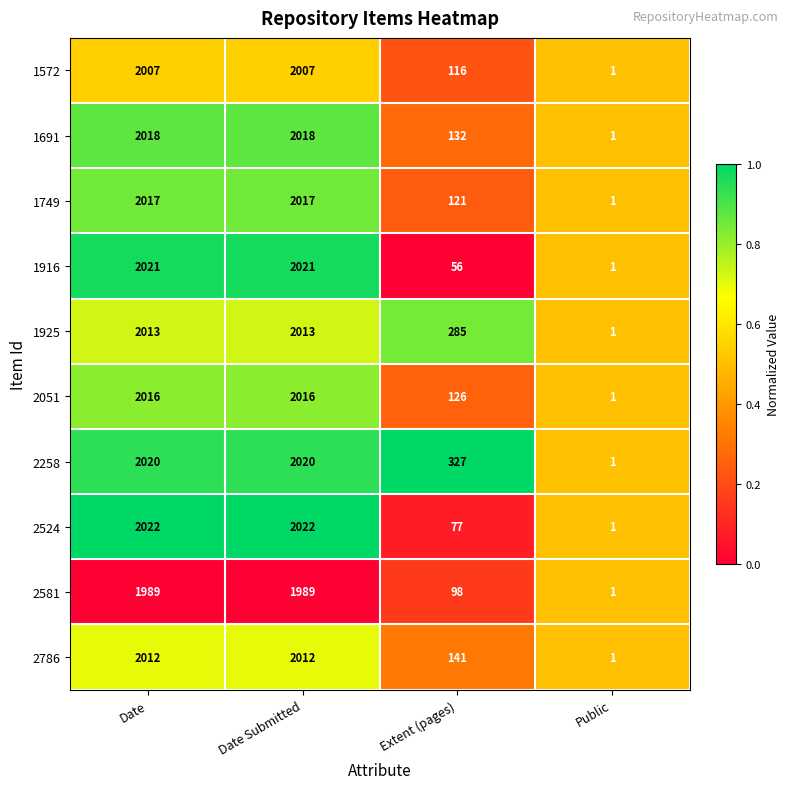

What is the difference between the 2786 values at Date and Extent (pages)?

1871